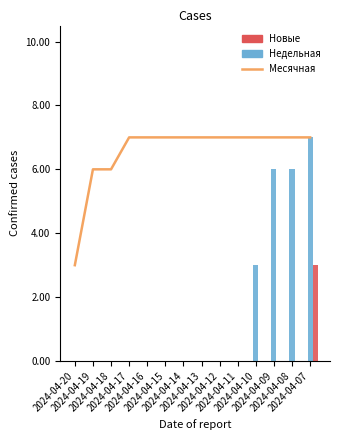

Which label corresponds to the largest value in the chart?

2024-04-17